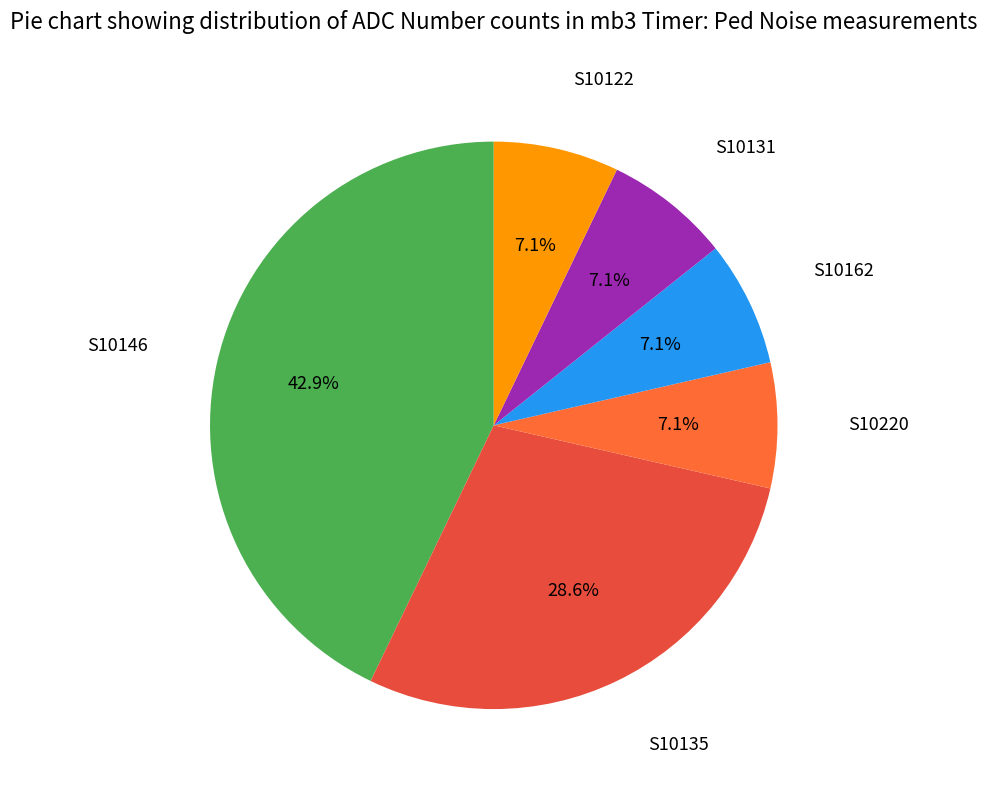

What percentage is NOT represented by S10122?

92.9%